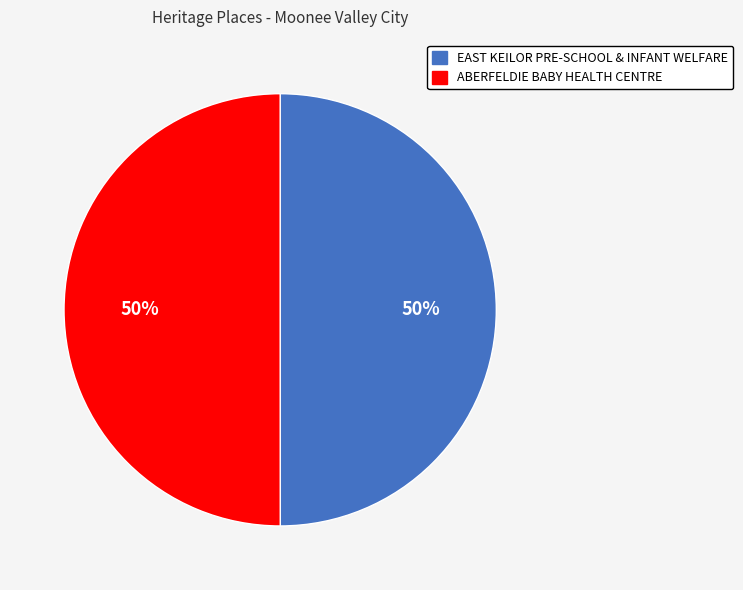

What percentage is the ABERFELDIE BABY HEALTH CENTRE slice, to the nearest percent?

50%